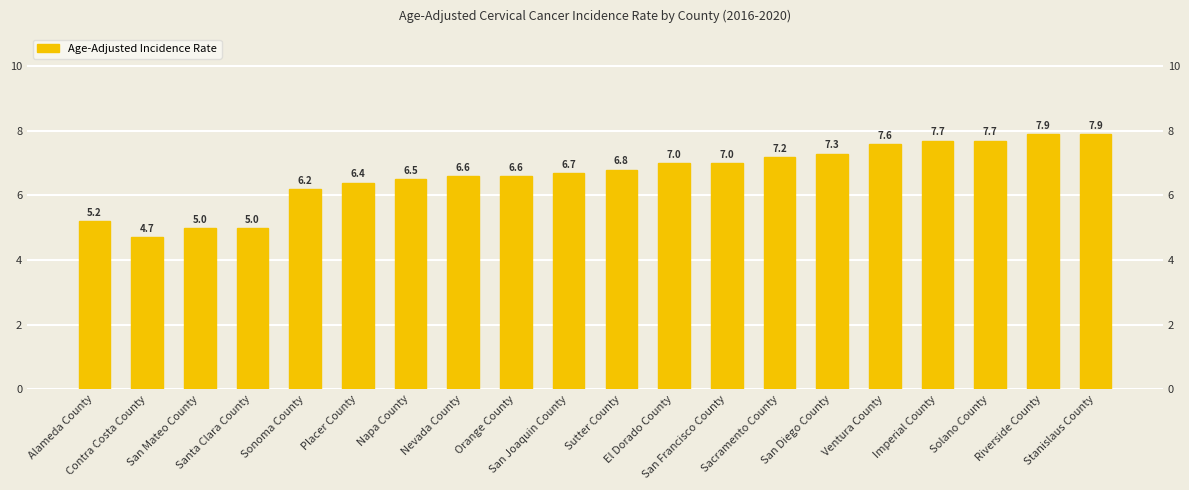

How many distinct data groups are displayed?

1